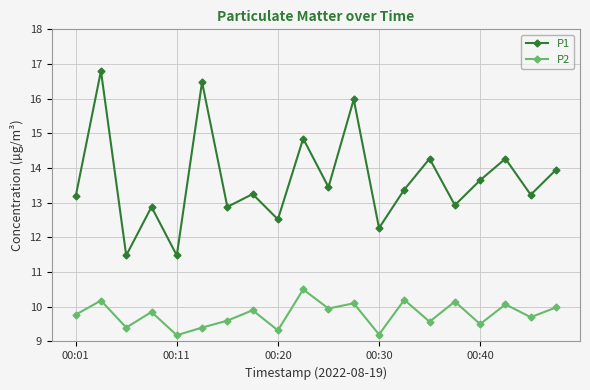

What is the average value of the P2 series?

9.8